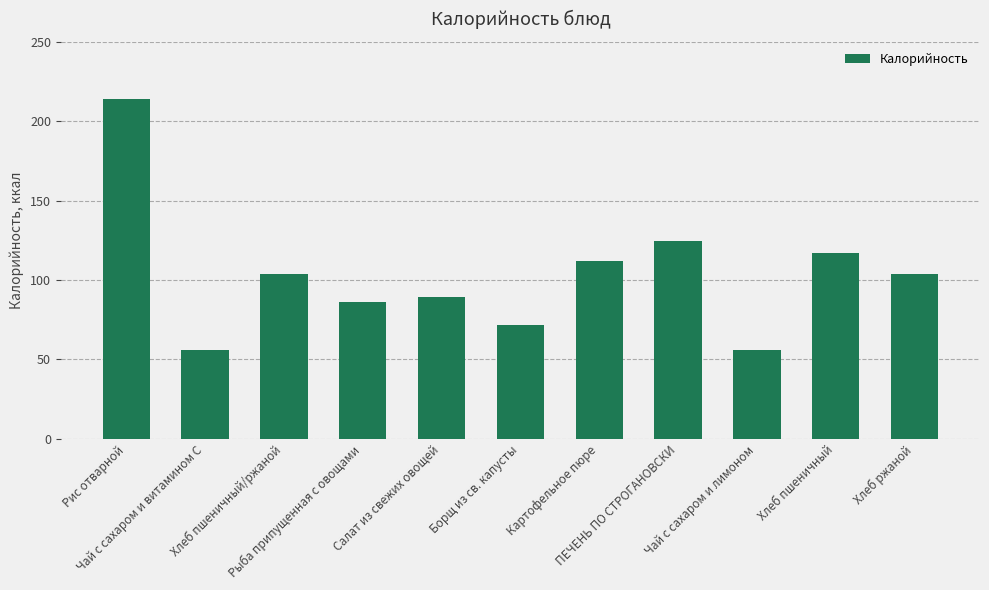

What is the maximum value shown in the chart?

214.0